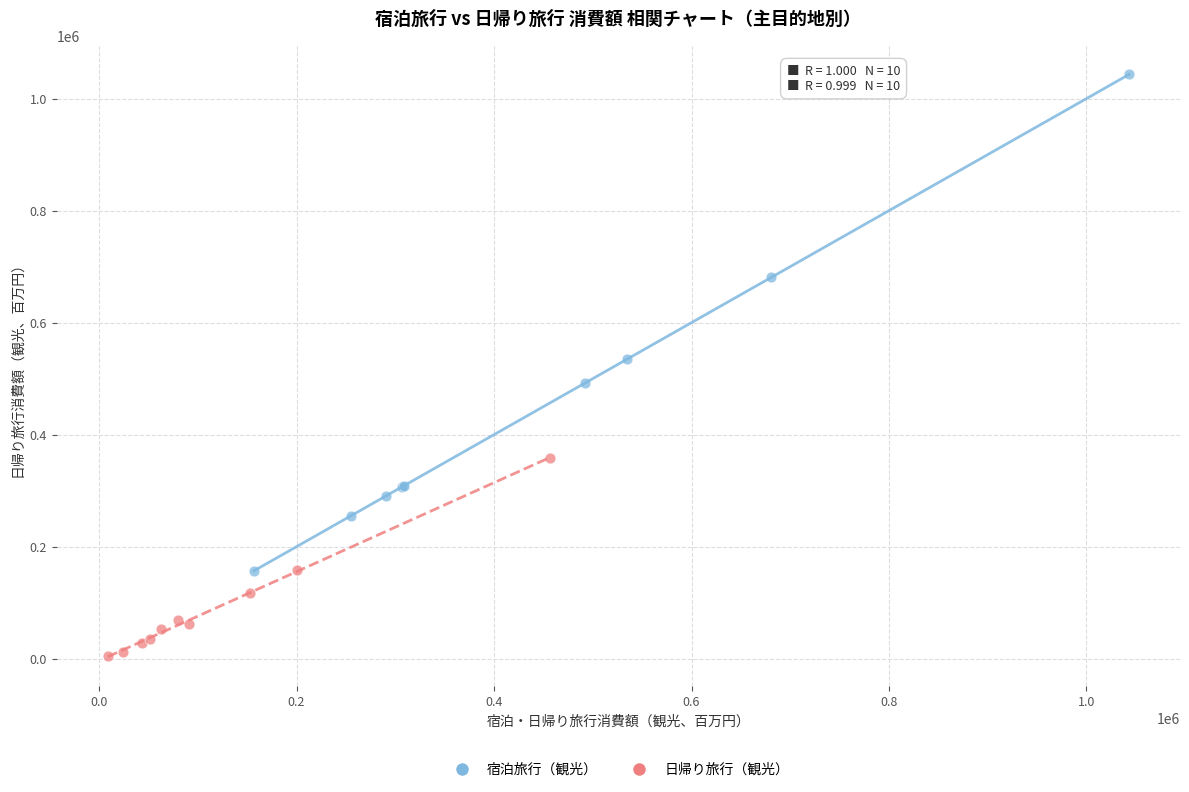

Which series reaches the maximum Y coordinate?

宿泊旅行（観光）